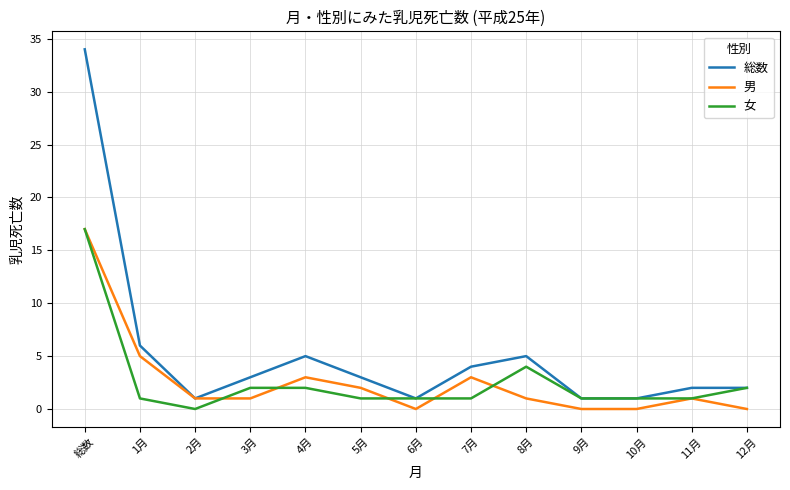

True or false: 男 and 女 intersect in this chart.

True